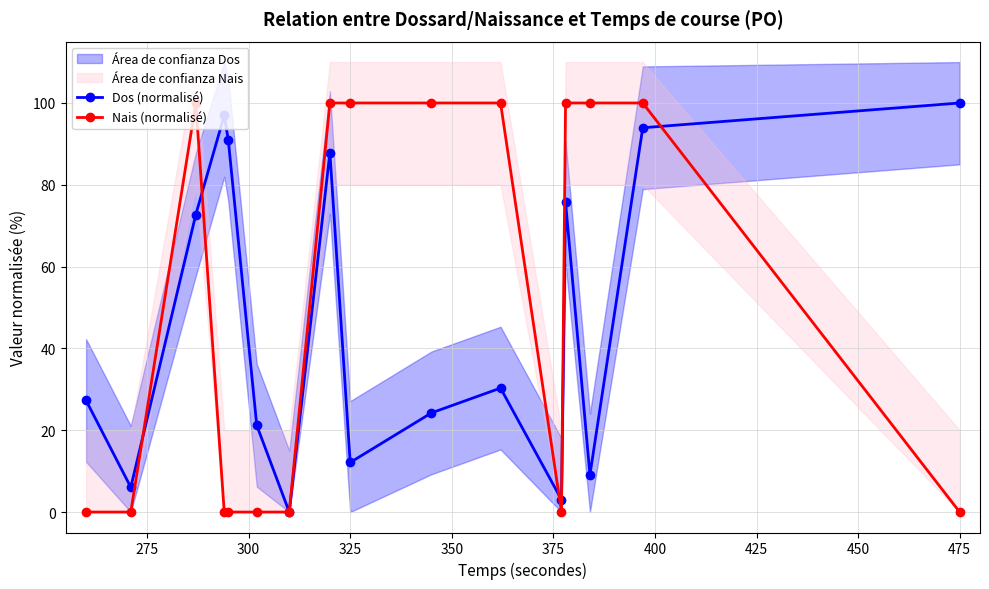

What is the sum of all Nais (normalisé) values?

800.0